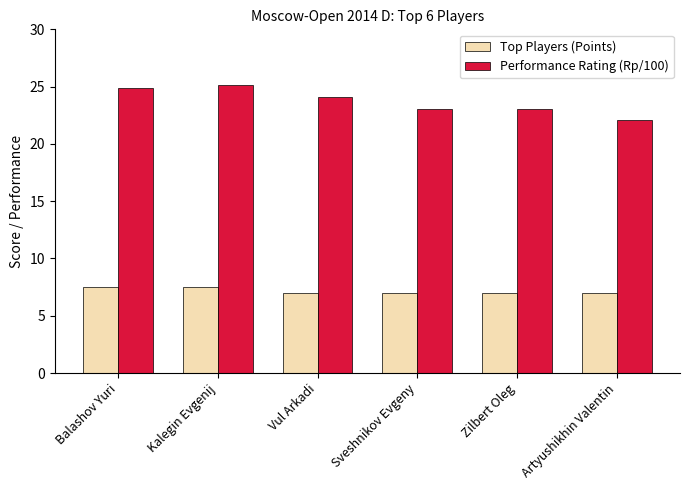

The value of Top Players (Points) at Kalegin Evgenij is 13.3. True or false?

False